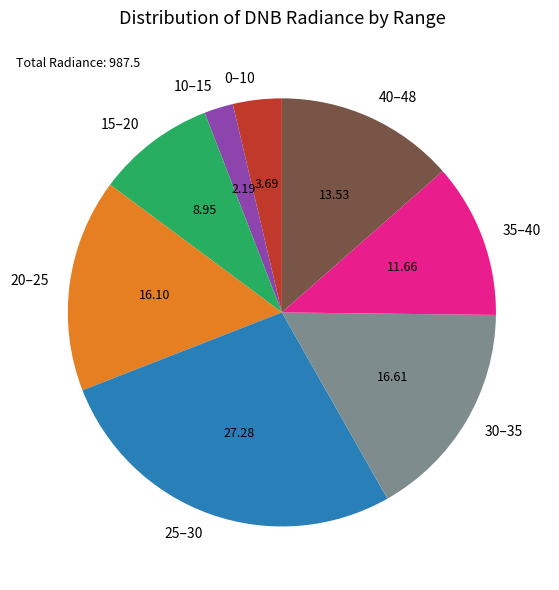

Do 15–20 and 0–10 together represent more than half of the pie?

No